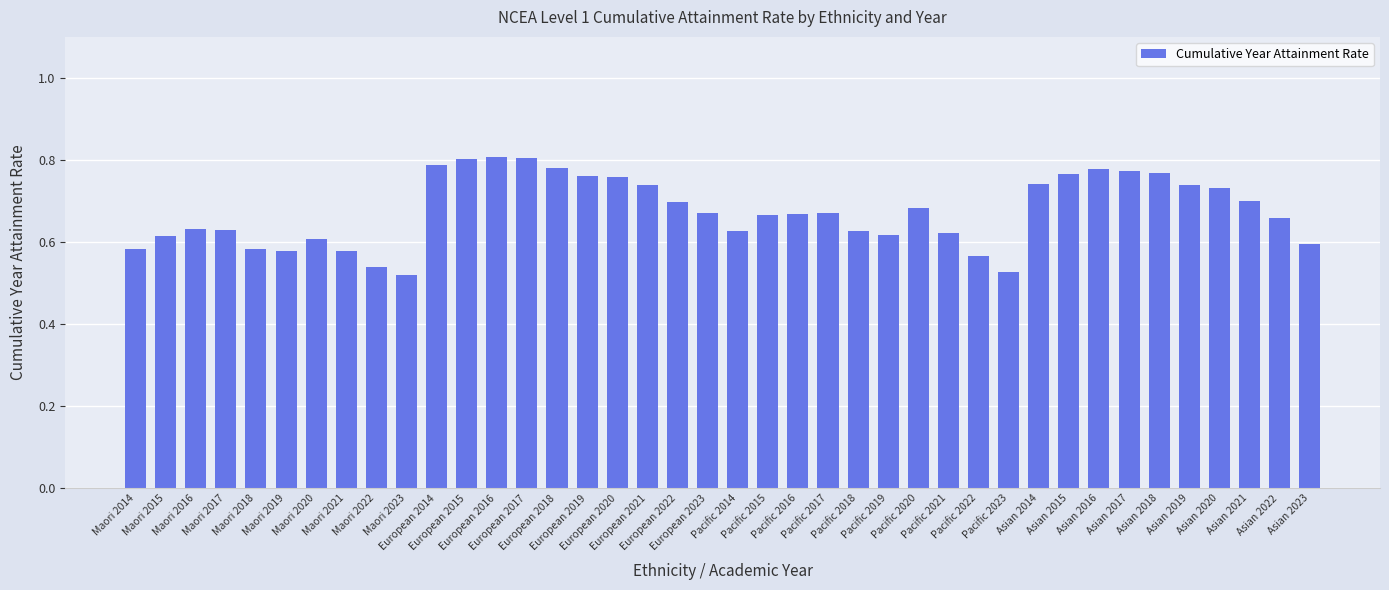

What is the sum of all values?

27.0